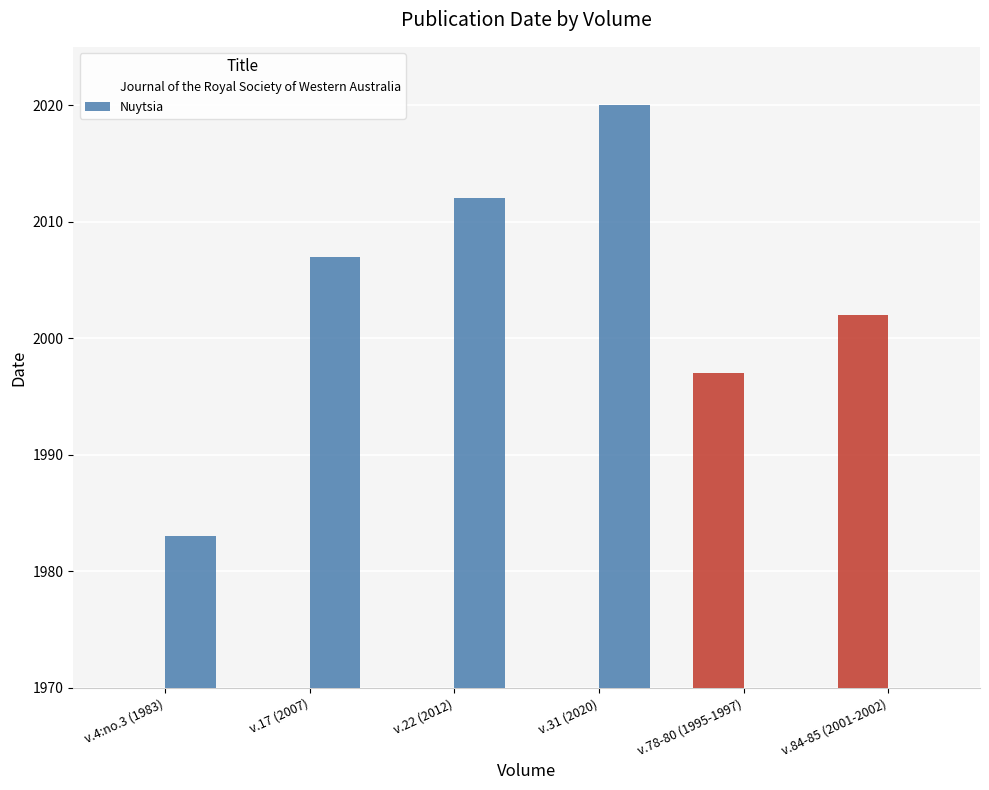

True or false: Nuytsia has a value of 2660 at v.17 (2007).

False